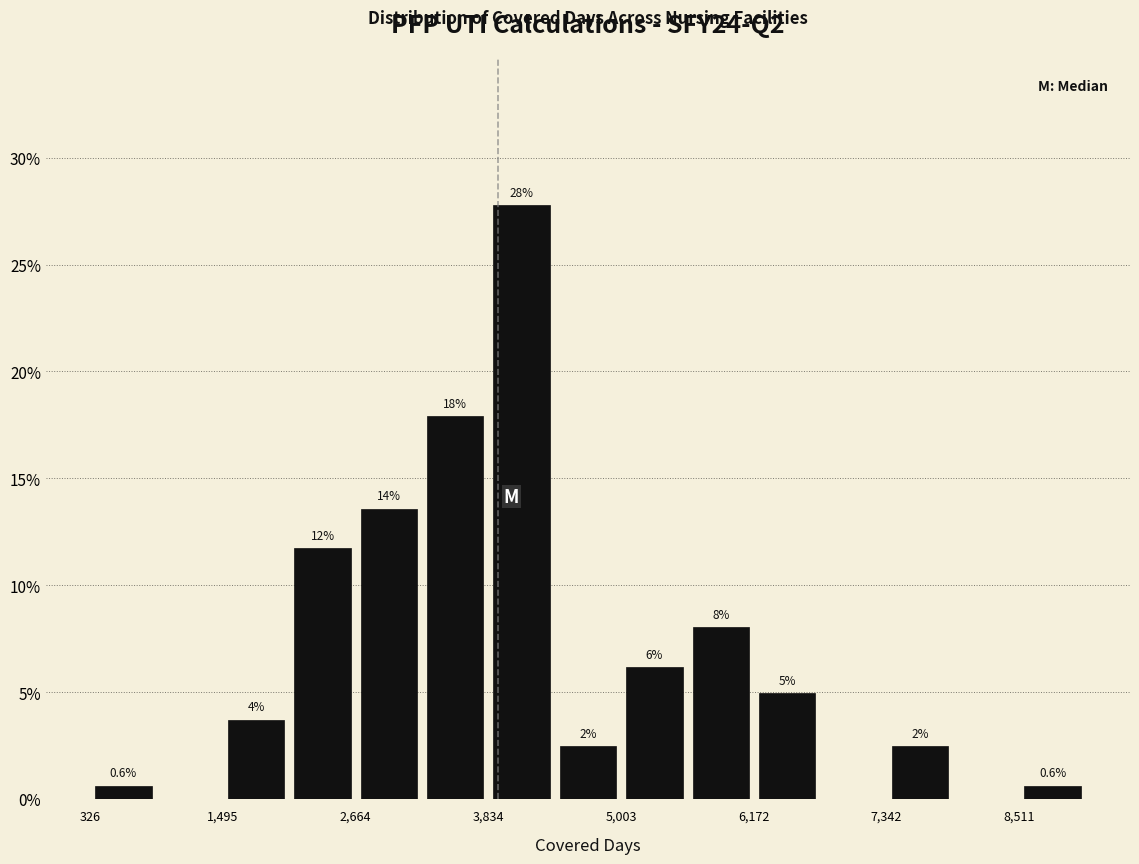

Around what value on the x-axis is the tallest bar? Give the approximate position of its centre, as read against the axis.

4200